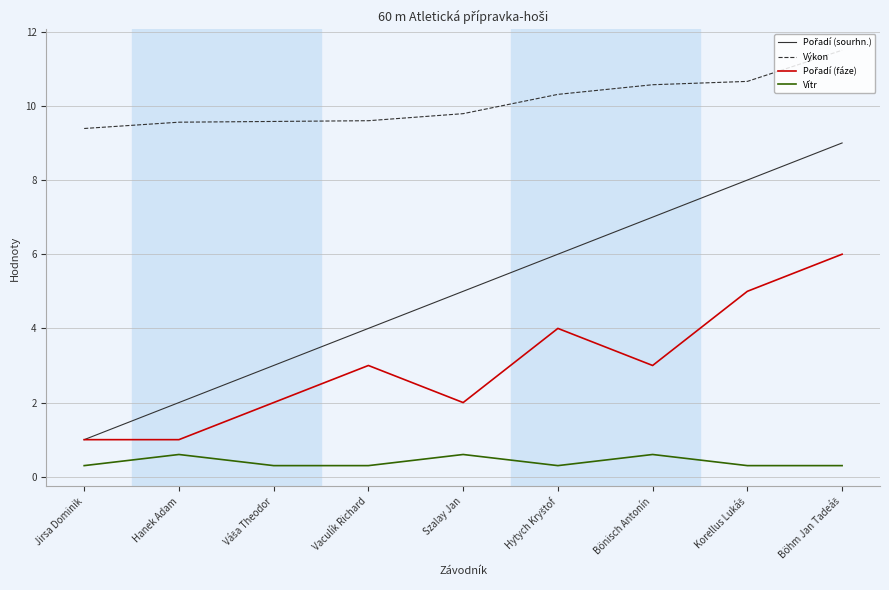

Does the chart have visible grid lines?

Yes